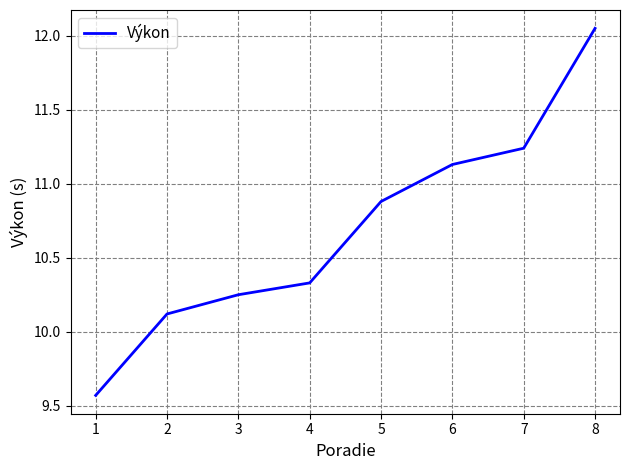

Count the number of data series in this chart.

1